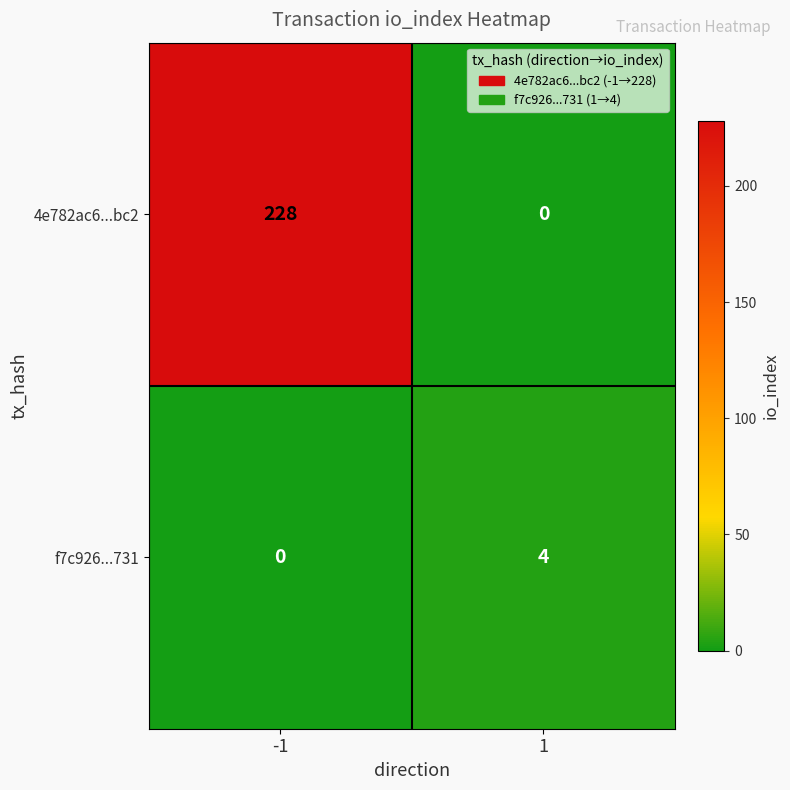

What is the difference between the maximum and minimum values in the 4e782ac6...bc2 series?

228